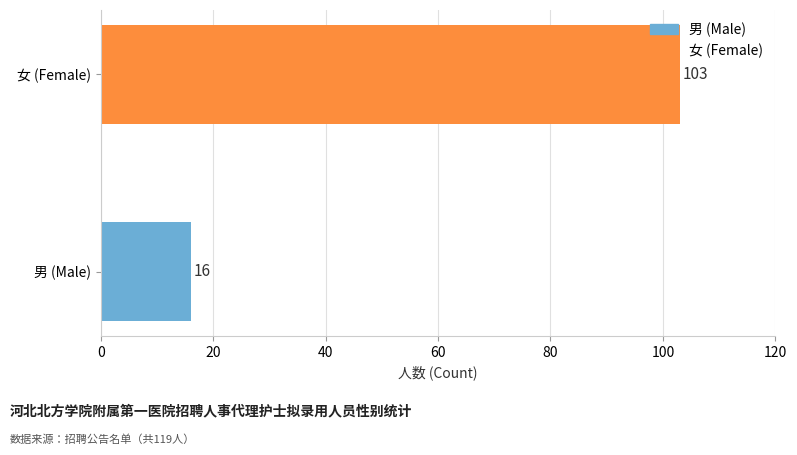

Which category has the highest value across all series?

女 (Female)